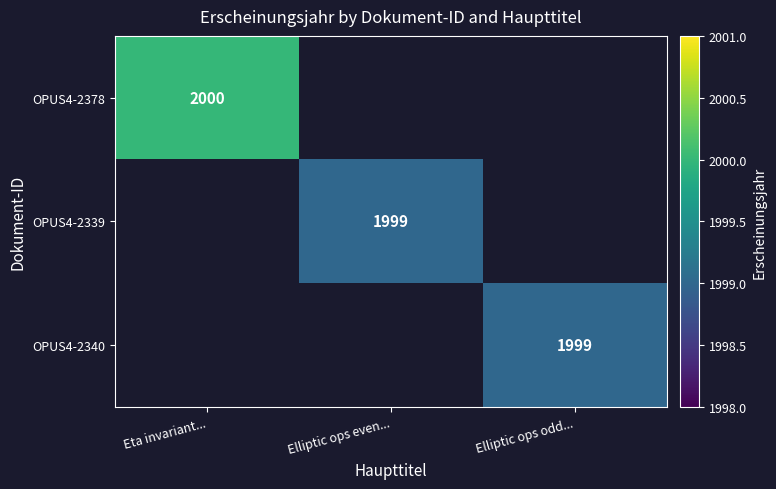

The value of OPUS4-2339 at Elliptic ops even... is 2924. True or false?

False